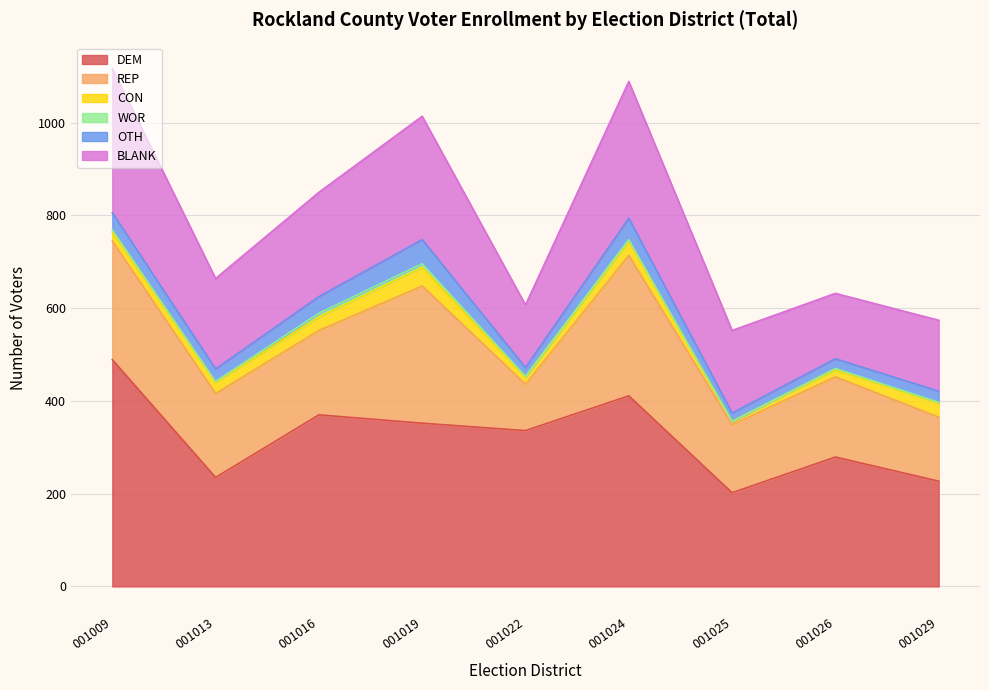

At which category is the sum across all series the highest?

001009